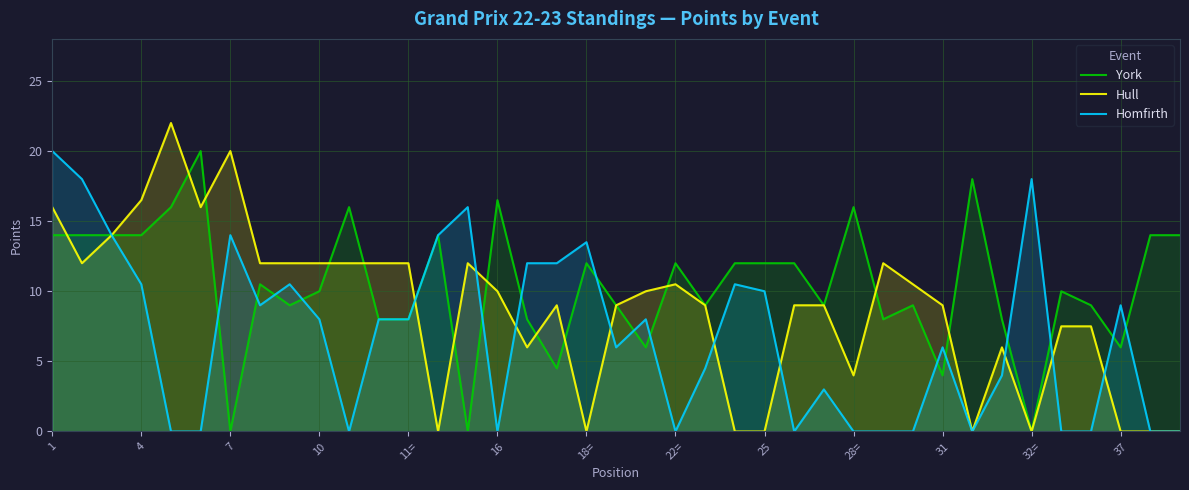

The Hull series shows 34.3 at 11=. True or false?

False